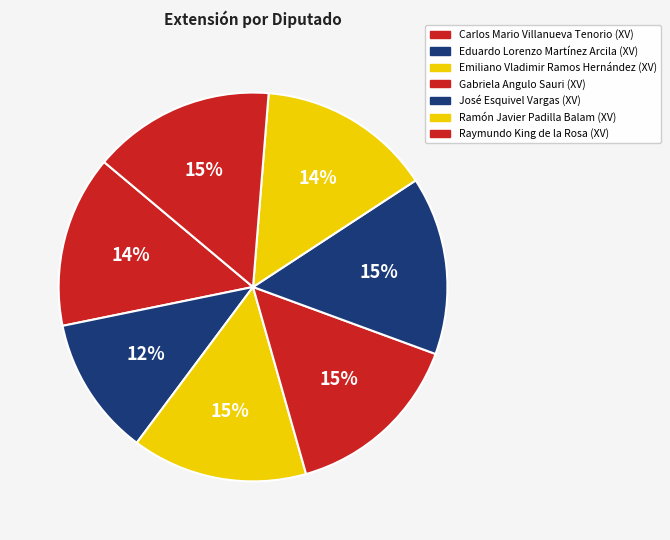

What is the smallest slice in the pie chart?

Eduardo Lorenzo Martínez Arcila (XV)